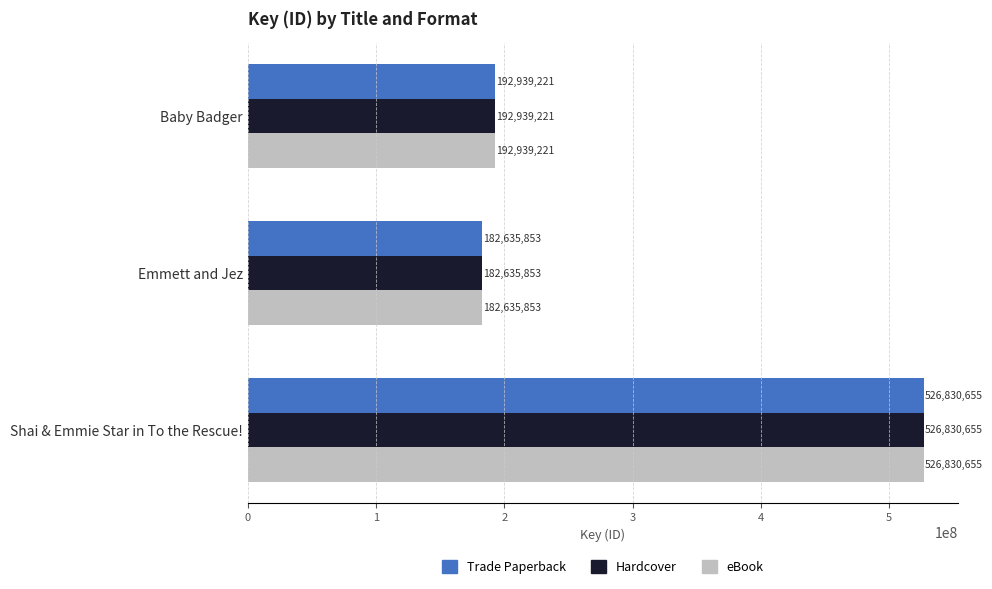

What is the total value across all series at Shai & Emmie Star in To the Rescue!?

1580491965